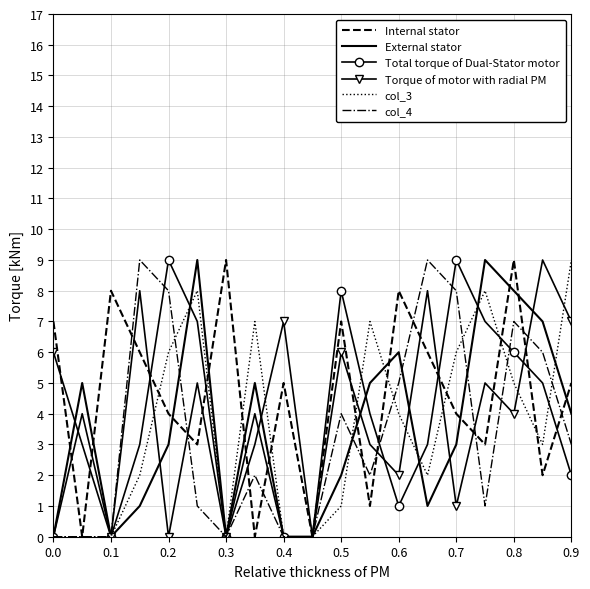

What is the maximum value shown in the chart?

9